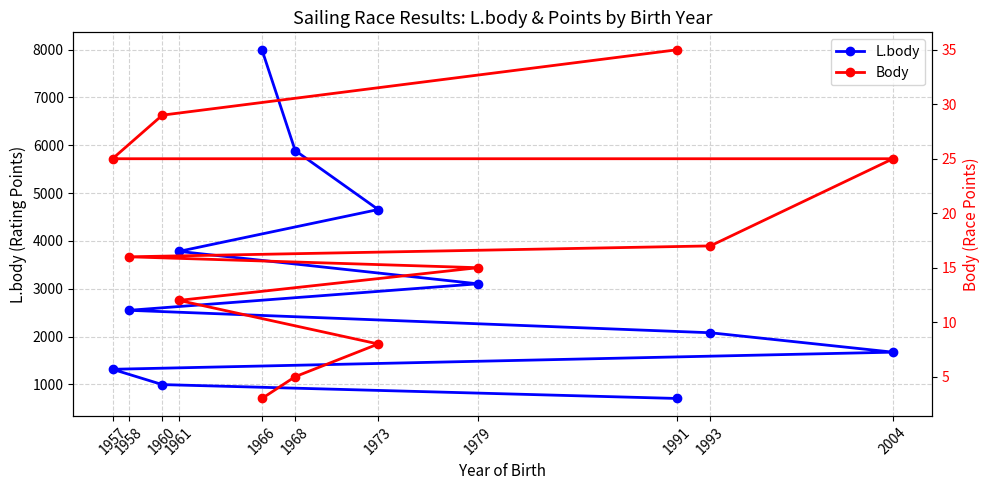

Is it true that L.body equals 7539 at 1973?

False